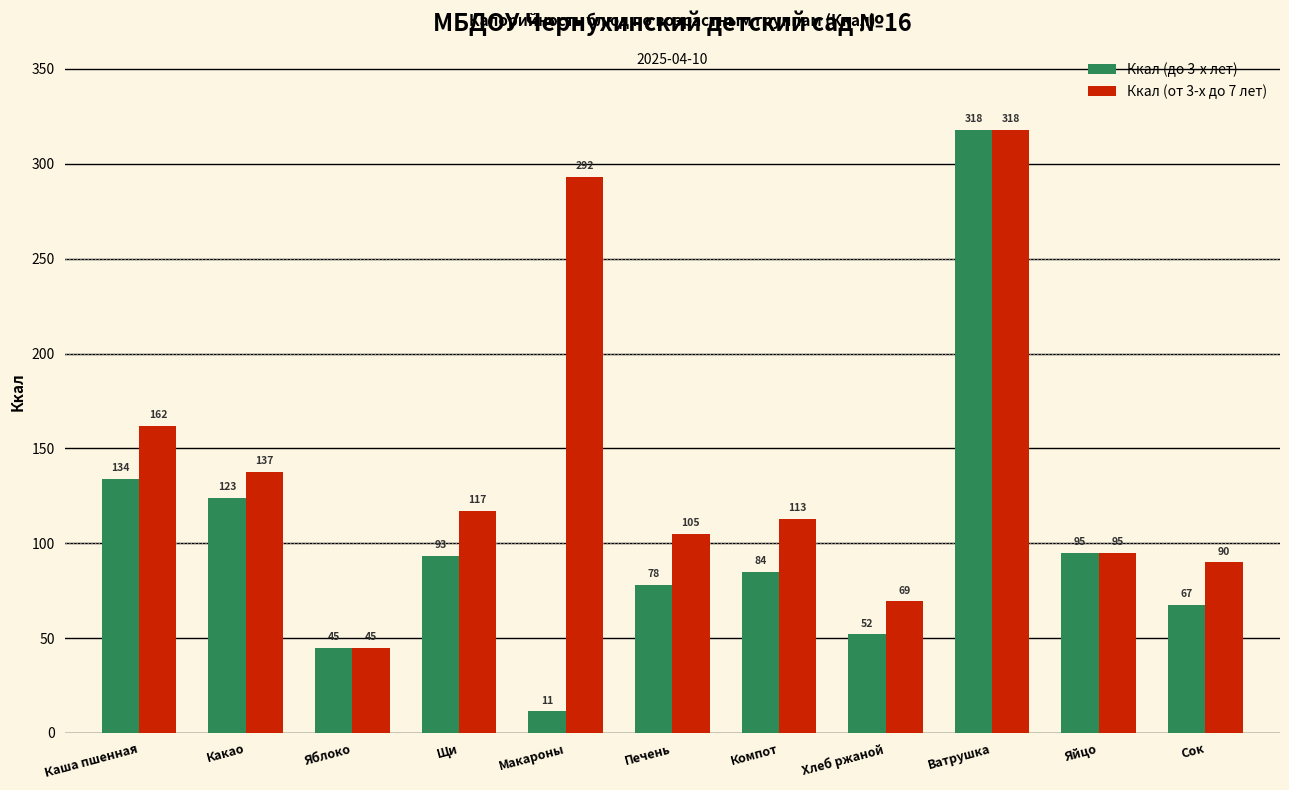

The value of Ккал (от 3-х до 7 лет) at Печень is 105.0. True or false?

True